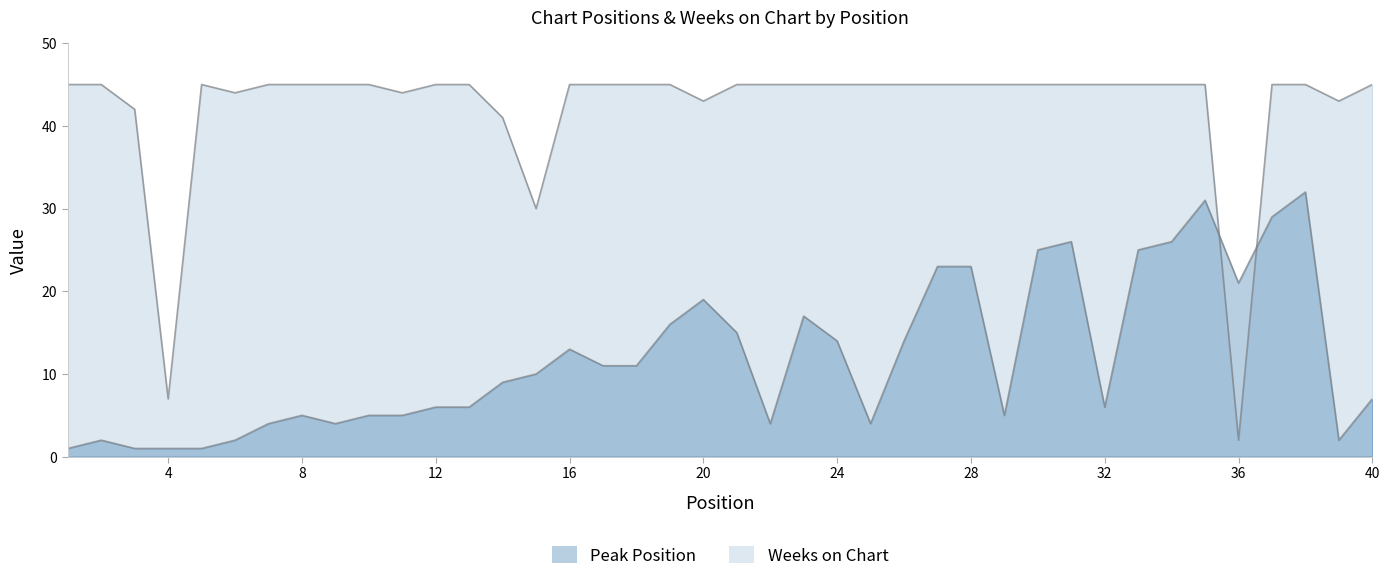

At which label does Weeks on Chart reach its minimum?

36